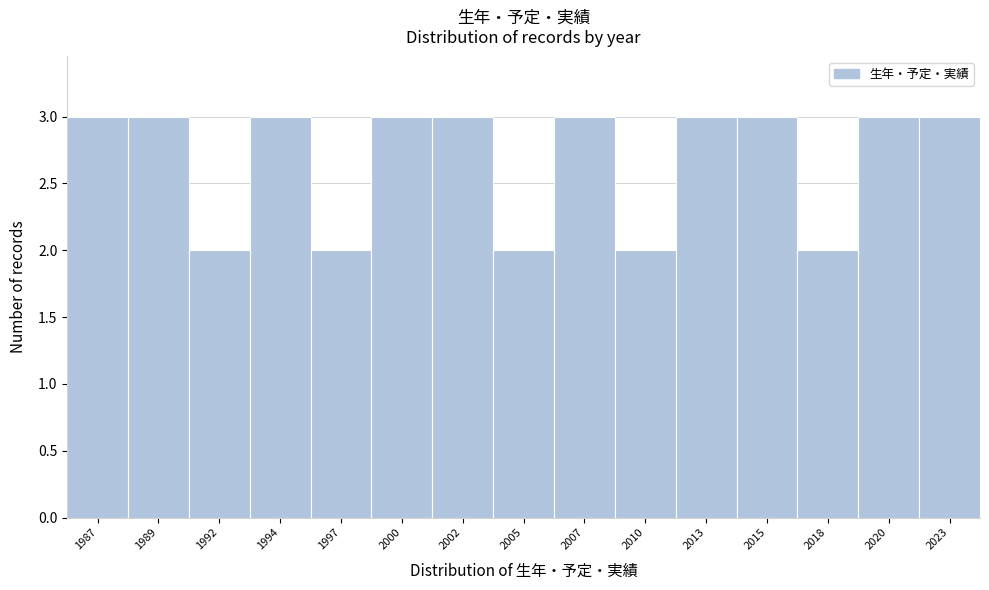

Reading left to right, extract all data points from this chart.

1987=3	1989=3	1992=2	1994=3	1997=2	2000=3	2002=3	2005=2	2007=3	2010=2	2013=3	2015=3	2018=2	2020=3	2023=3